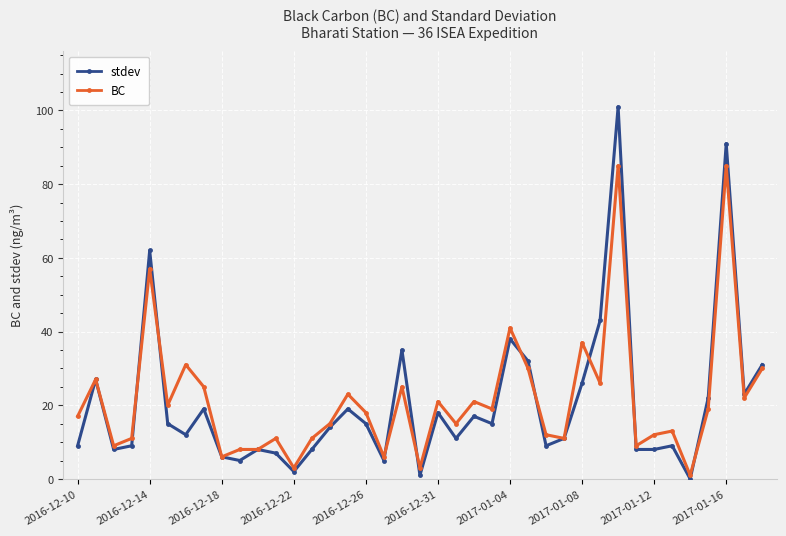

Which series has the widest spread of values?

stdev